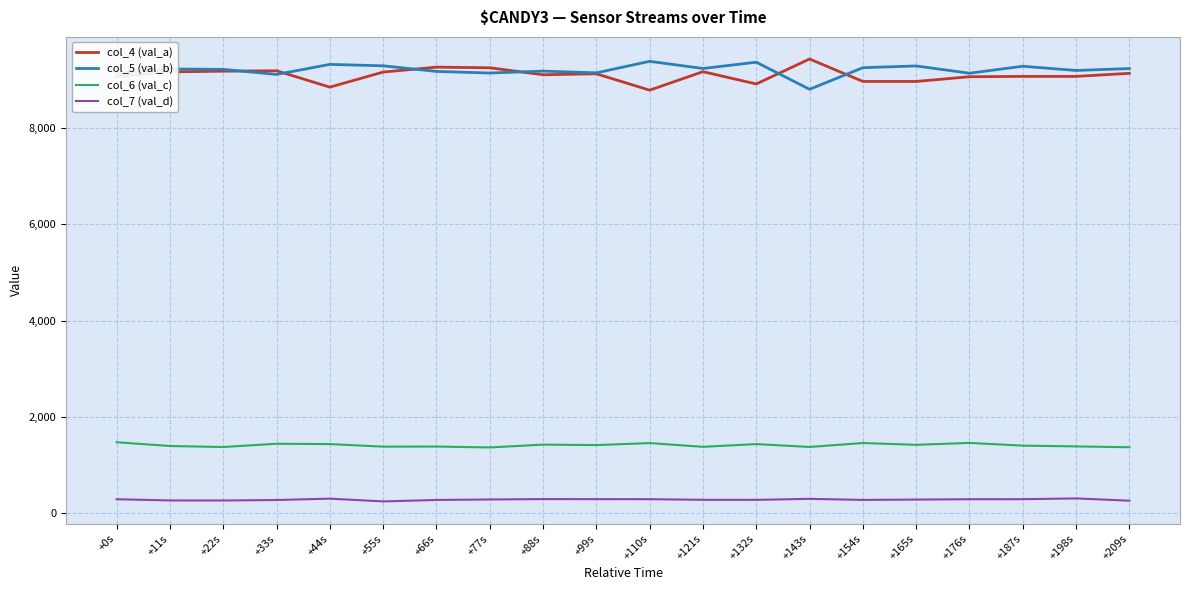

The value of col_6 (val_c) at +110s is 788. True or false?

False